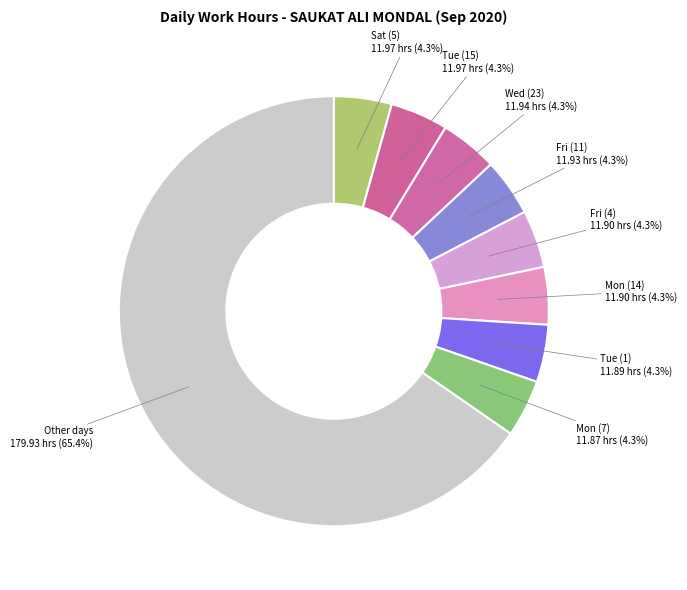

Do Mon (7) and Mon (14) together represent more than half of the pie?

No